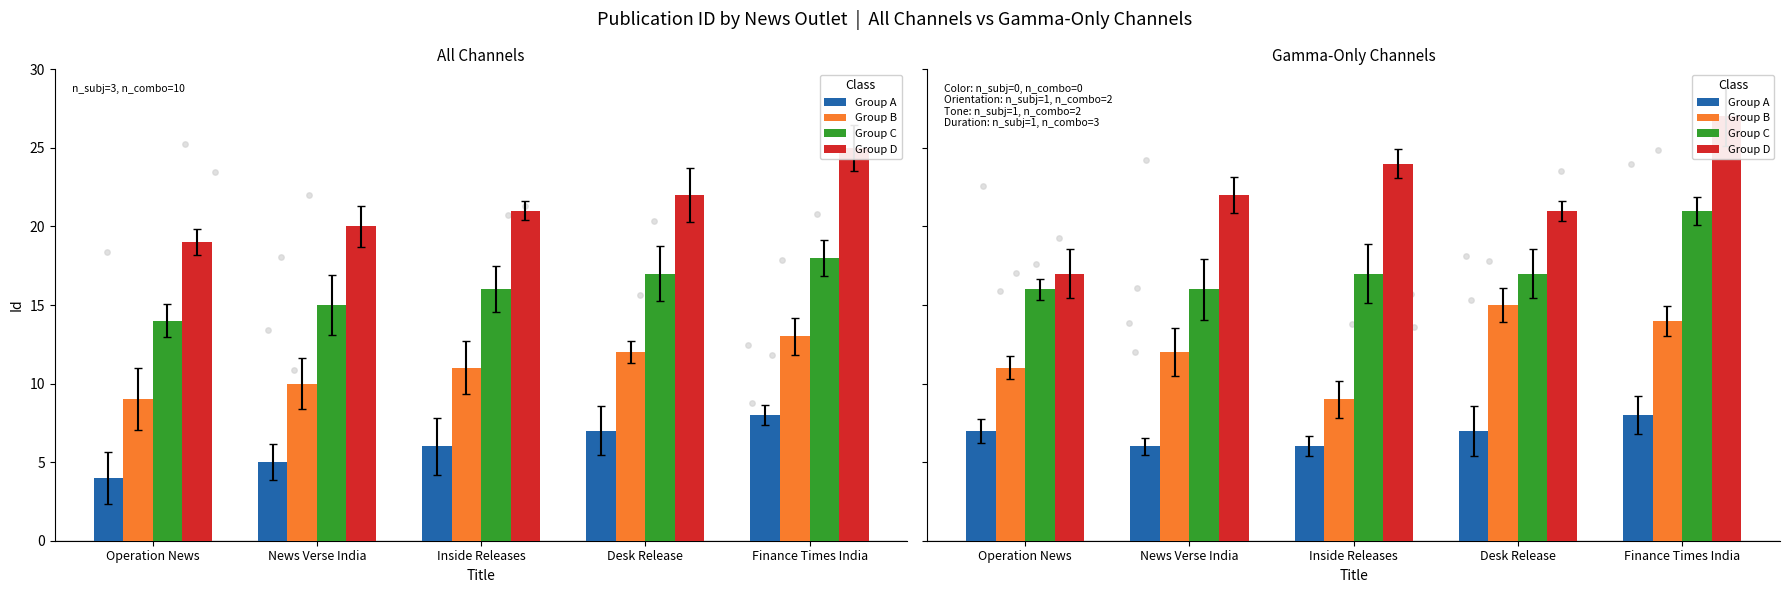

Is the value of Group B at Operation News greater than the value of Group D at Desk Release?

No